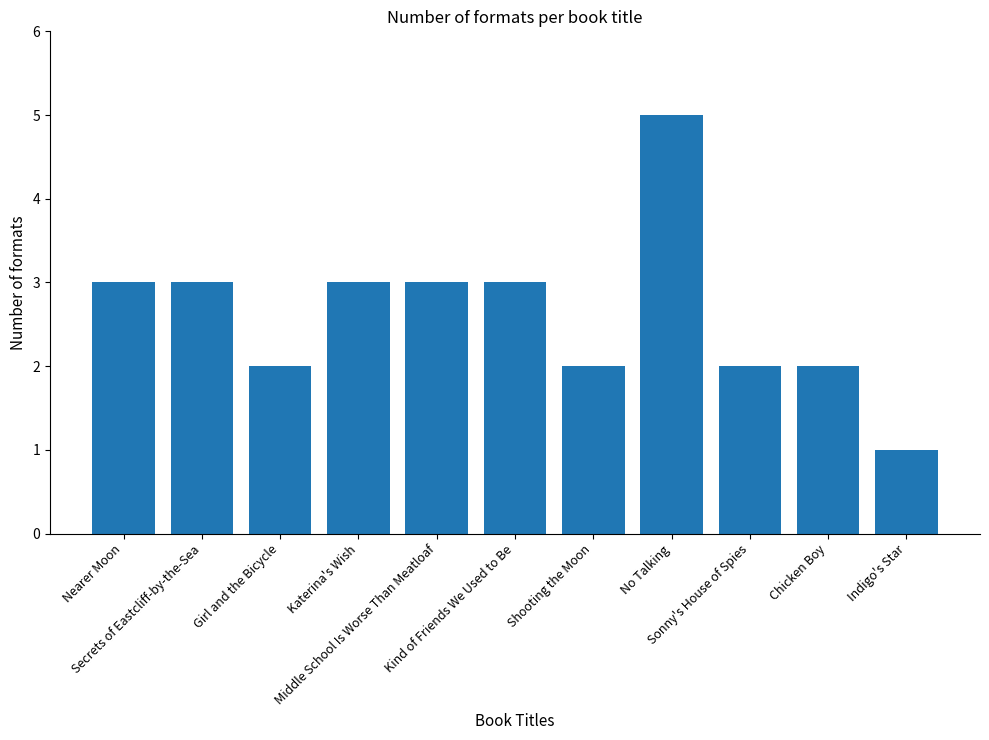

What is the difference between the maximum and minimum values?

4